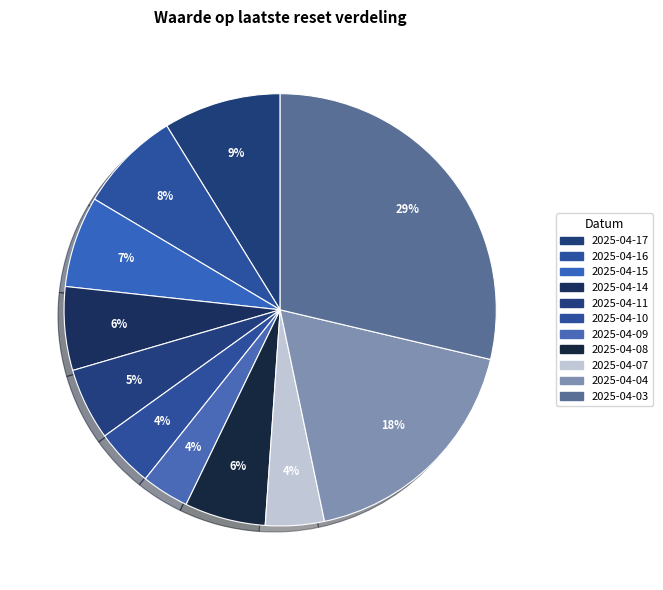

Is the sum of 2025-04-14 and 2025-04-11 greater than half?

No